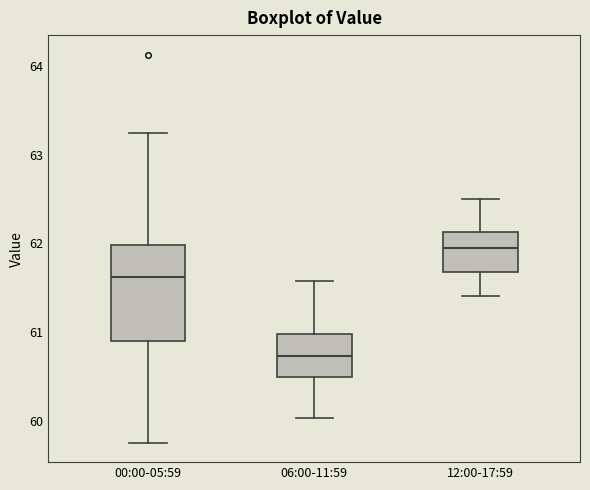

Where is the upper edge of the box for 12:00-17:59 on the y-axis? The values are not printed on the chart, so give them approximately, as read against the axis.

62.1